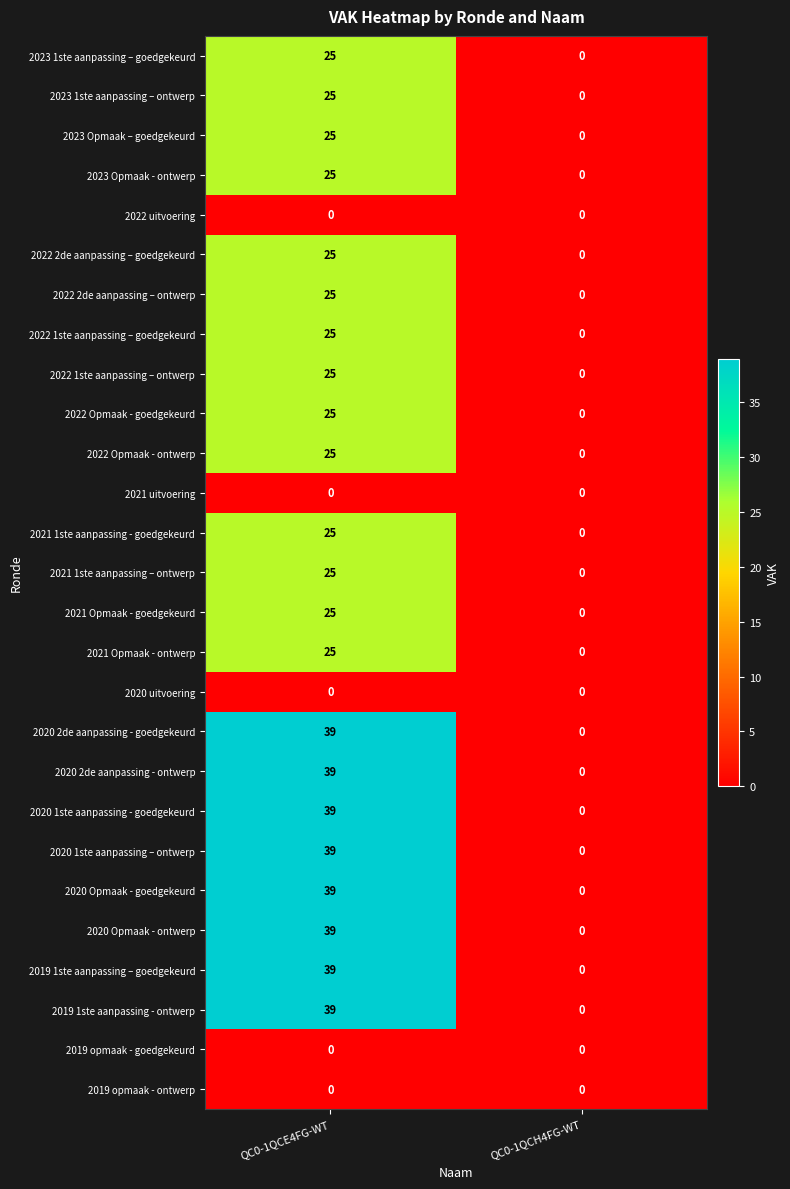

What is the sum of all 2023 1ste aanpassing – ontwerp values?

25